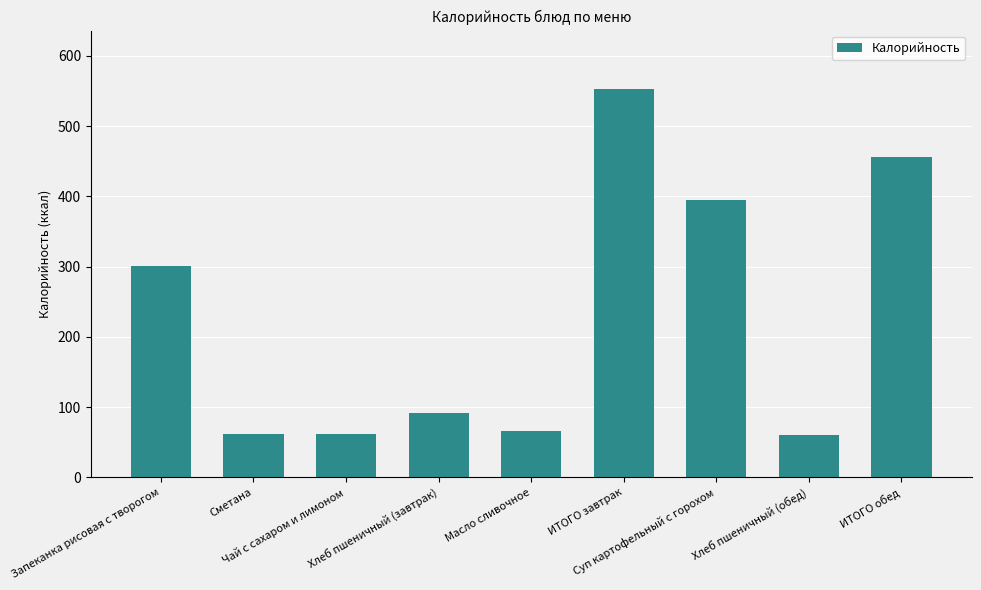

How many data points are less than 91?

4